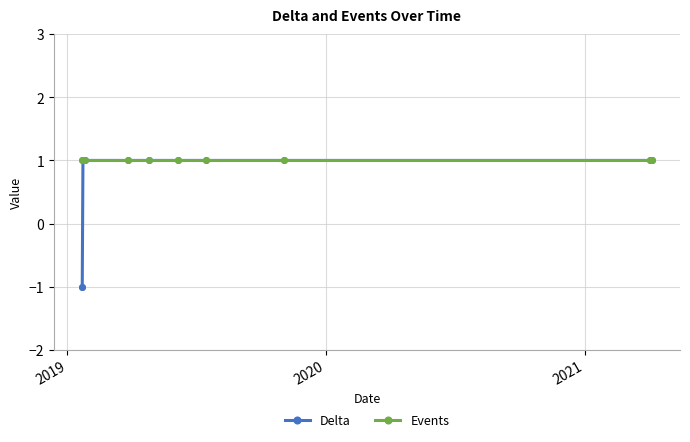

What is the smallest value displayed?

-1